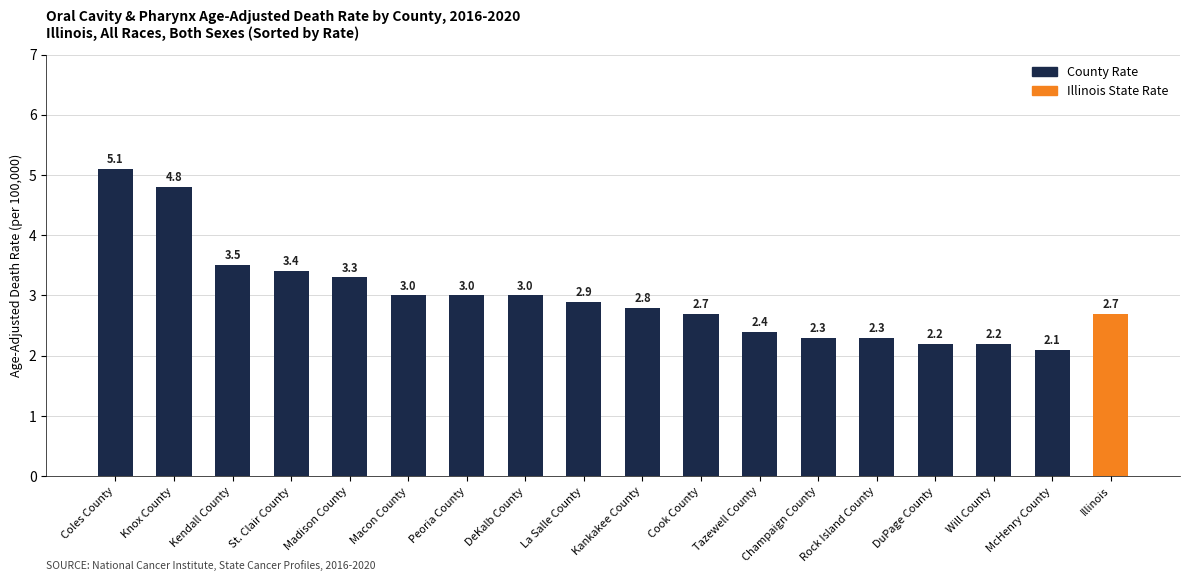

What is the label of the 8th bar from the right?

Kankakee County